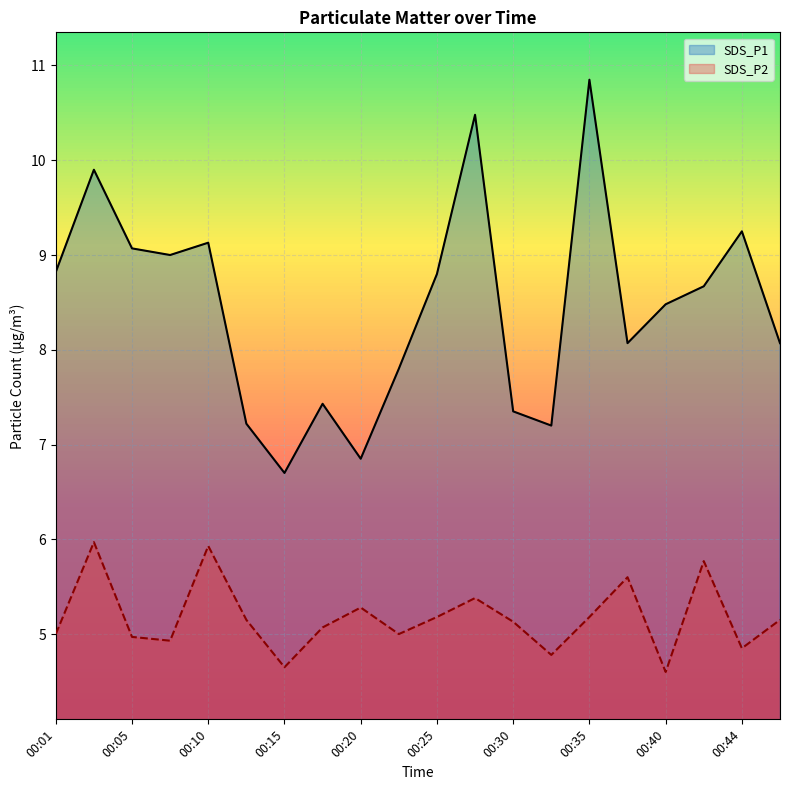

Where does the SDS_P2 series first go above 5?

00:03